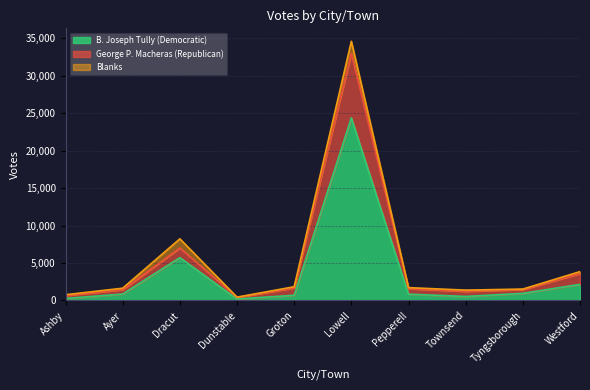

Is the value of B. Joseph Tully (Democratic) at Pepperell greater than the value of George P. Macheras (Republican) at Dracut?

No